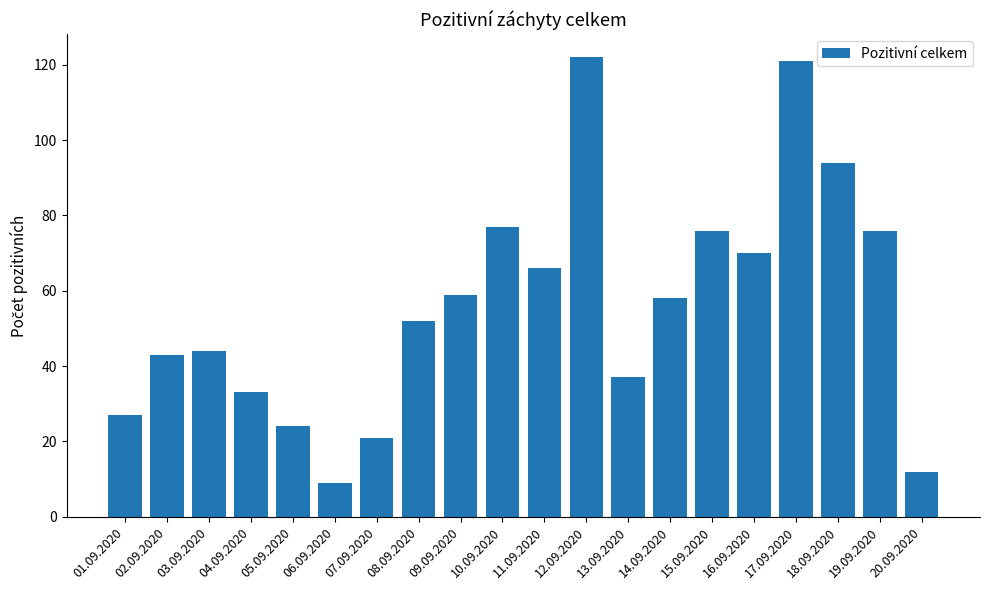

At which category does the chart reach its minimum across all series?

06.09.2020